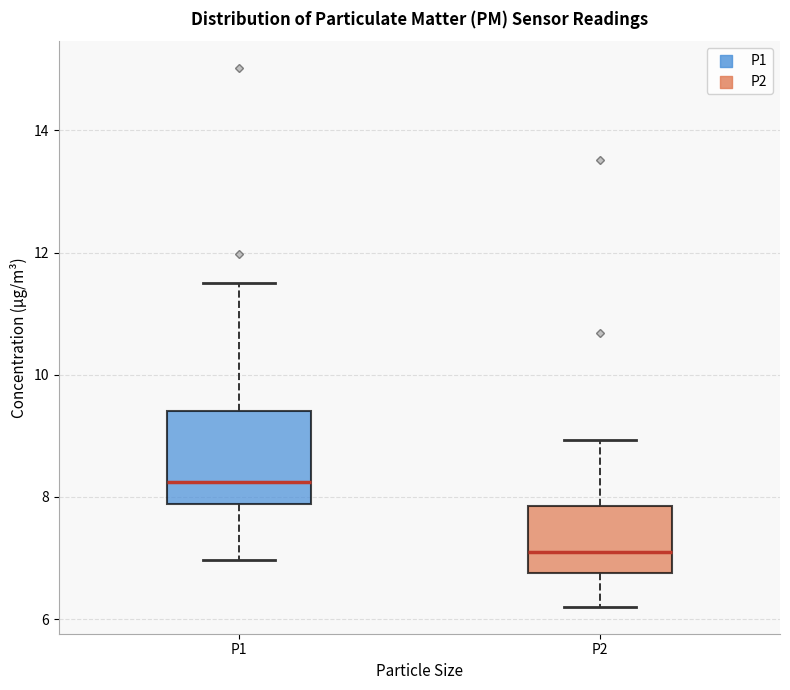

Which box has the highest median line?

P1